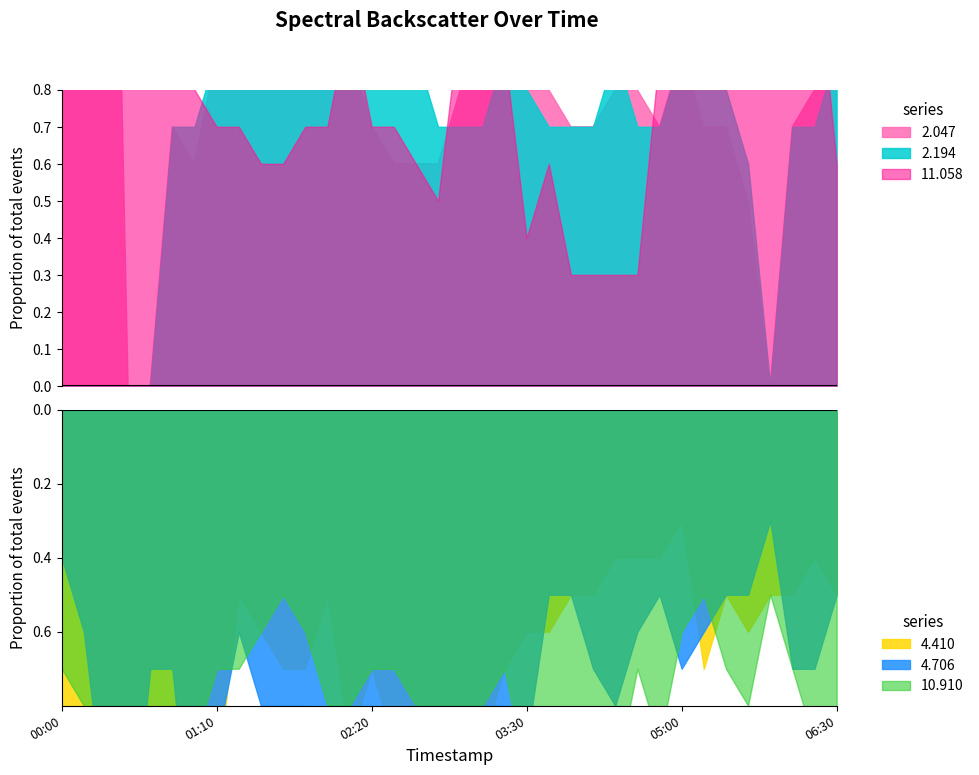

What is the spread (max minus min) of values at 18?

0.3